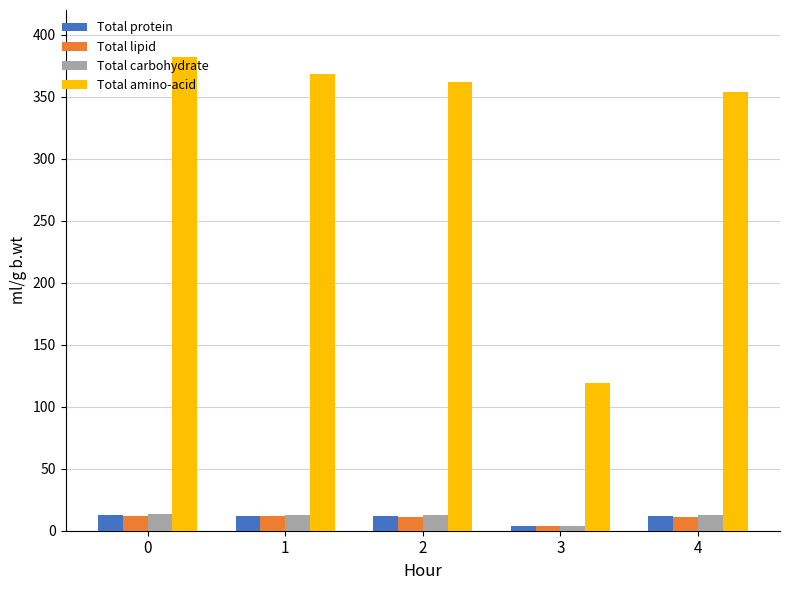

Is it true that Total protein equals 12.7 at 0?

True